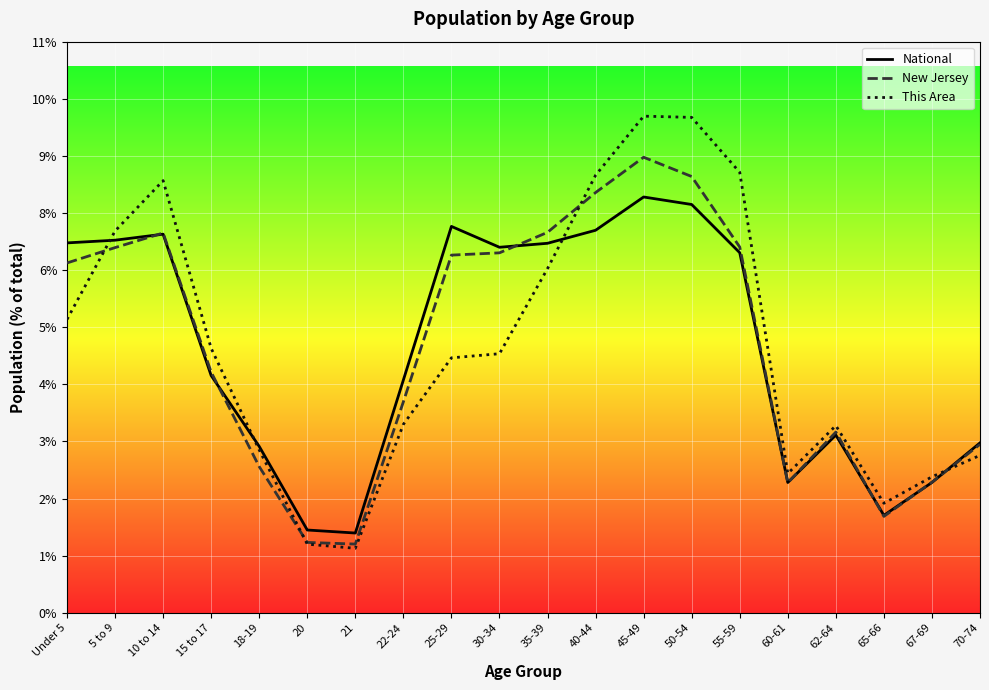

List the labels in order of This Area value, largest first.

45-49, 50-54, 55-59, 40-44, 10 to 14, 5 to 9, 35-39, Under 5, 15 to 17, 30-34, 25-29, 22-24, 62-64, 18-19, 70-74, 60-61, 67-69, 65-66, 20, 21